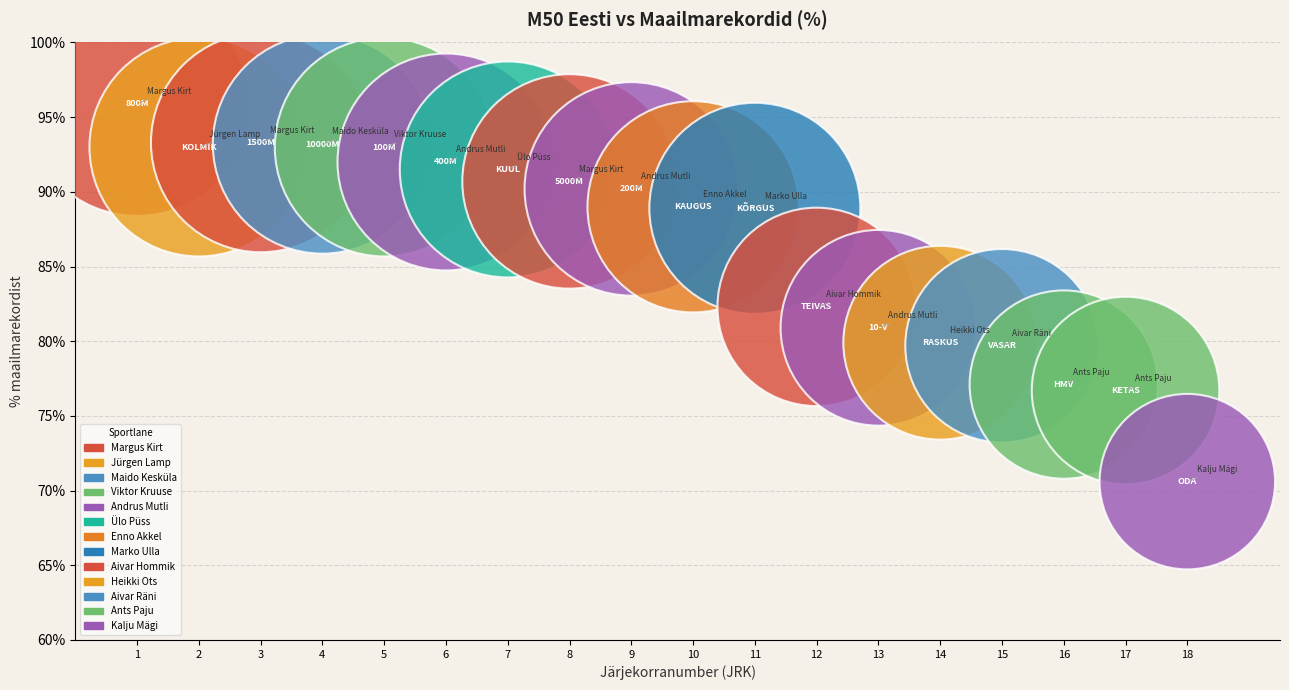

What Y value in the scatter plot is closest to 83?

82.3